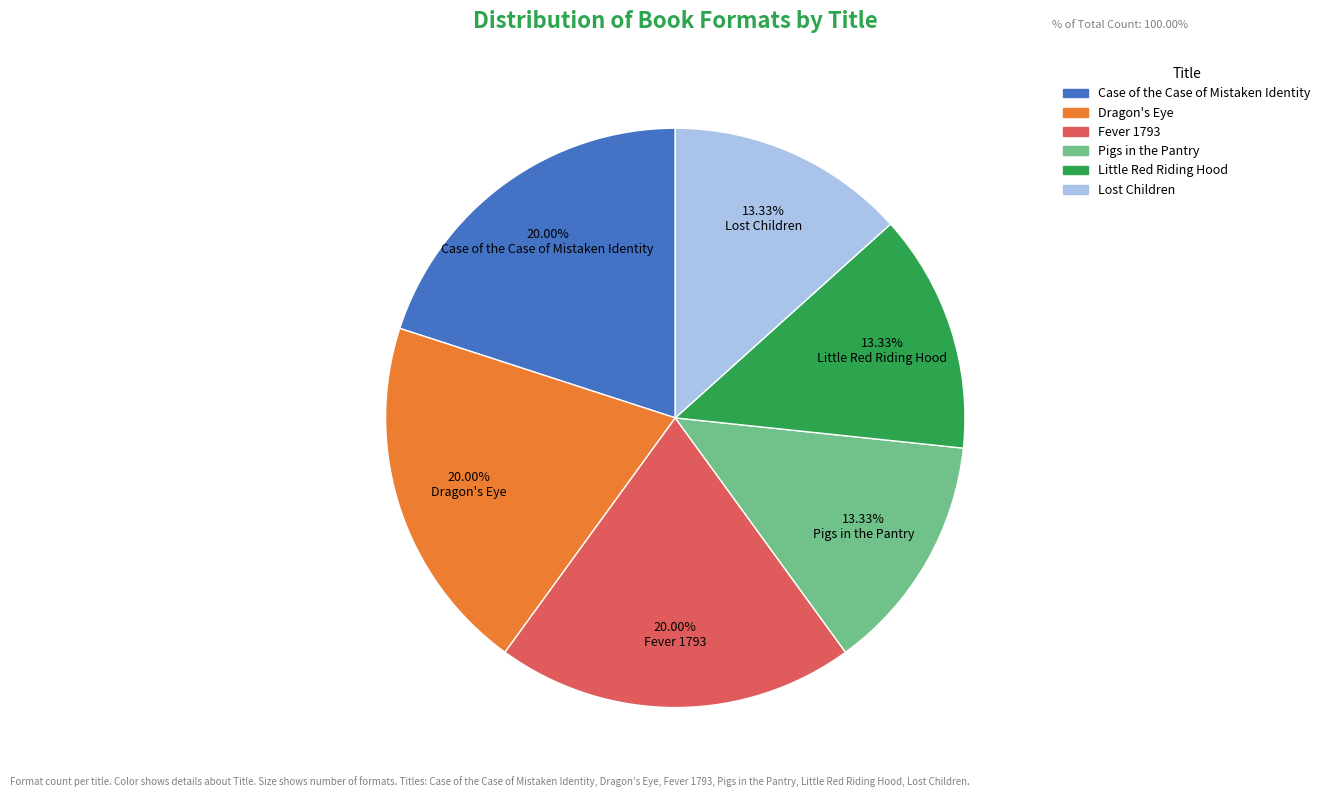

To the nearest percent, what percentage of the pie is Pigs in the Pantry?

13%